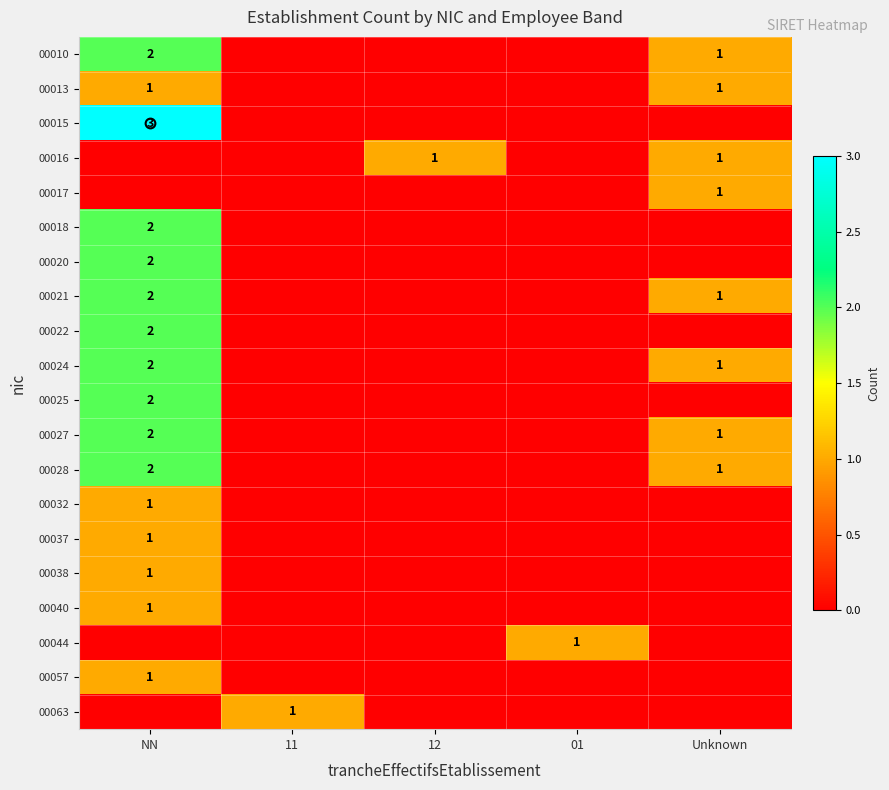

What is the highest value of the 00028 series?

2